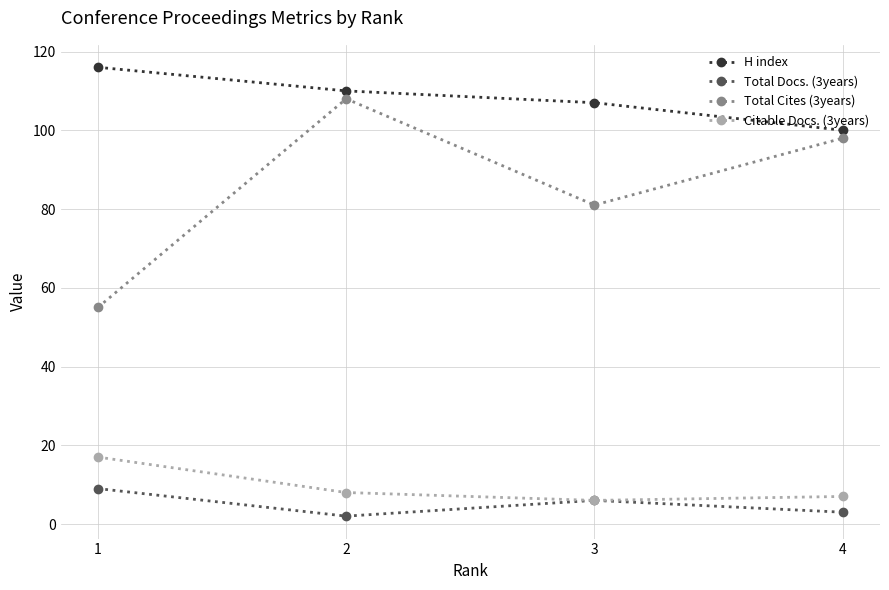

The value of Total Cites (3years) at 1 is 95. True or false?

False